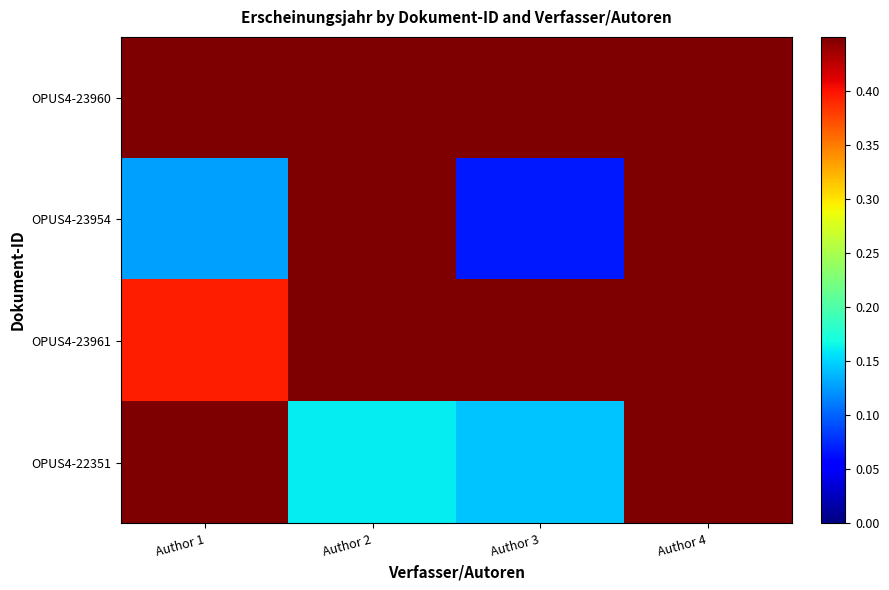

Which series has the widest spread of values?

OPUS4-23954